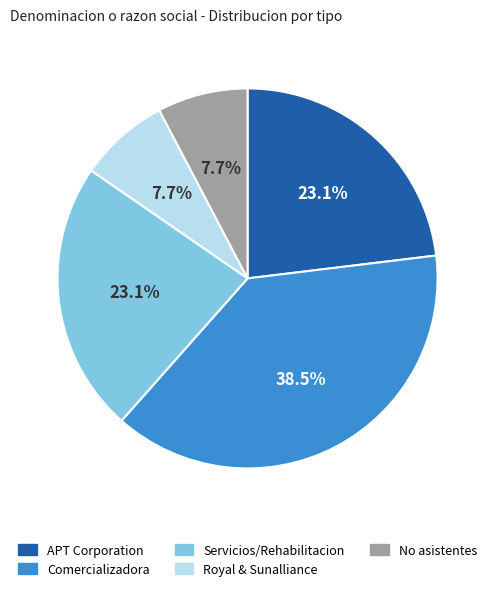

Between No asistentes and APT Corporation, which is larger?

APT Corporation